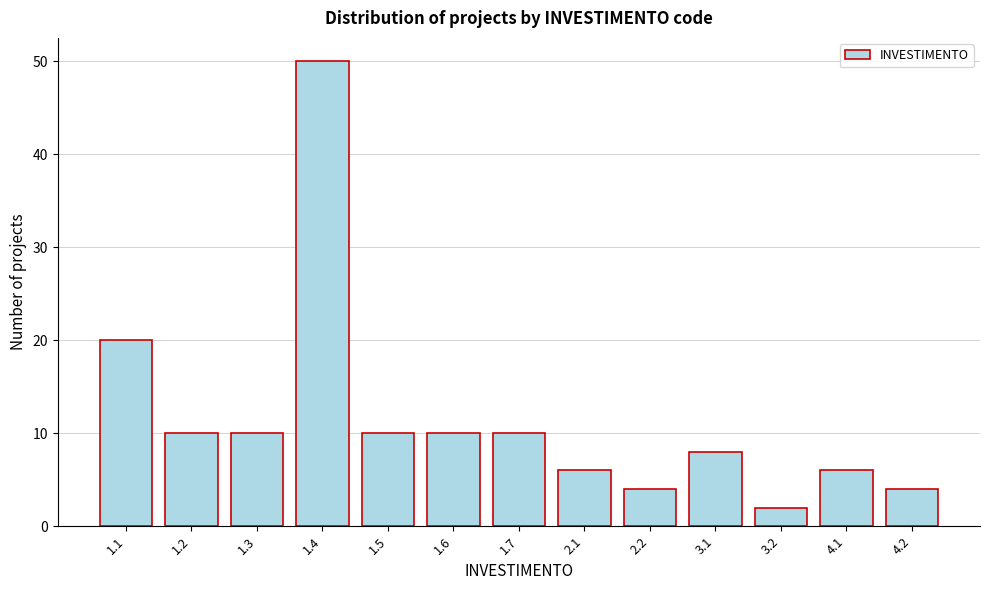

Reading right to left, transcribe all the data shown in this chart.

4	6	2	8	4	6	10	10	10	50	10	10	20